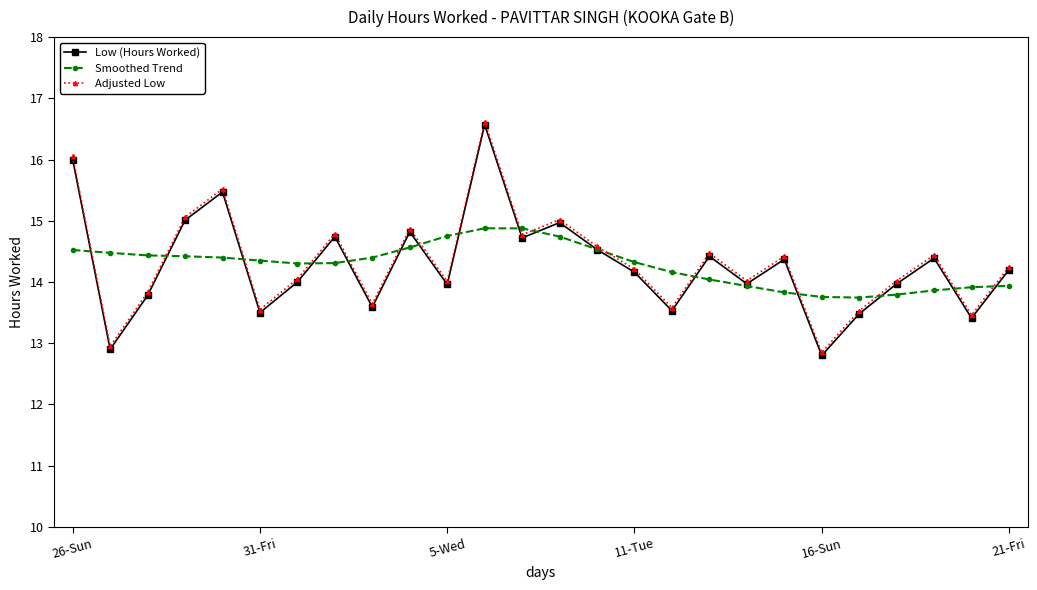

What is the lowest value of the Low (Hours Worked) series?

12.8